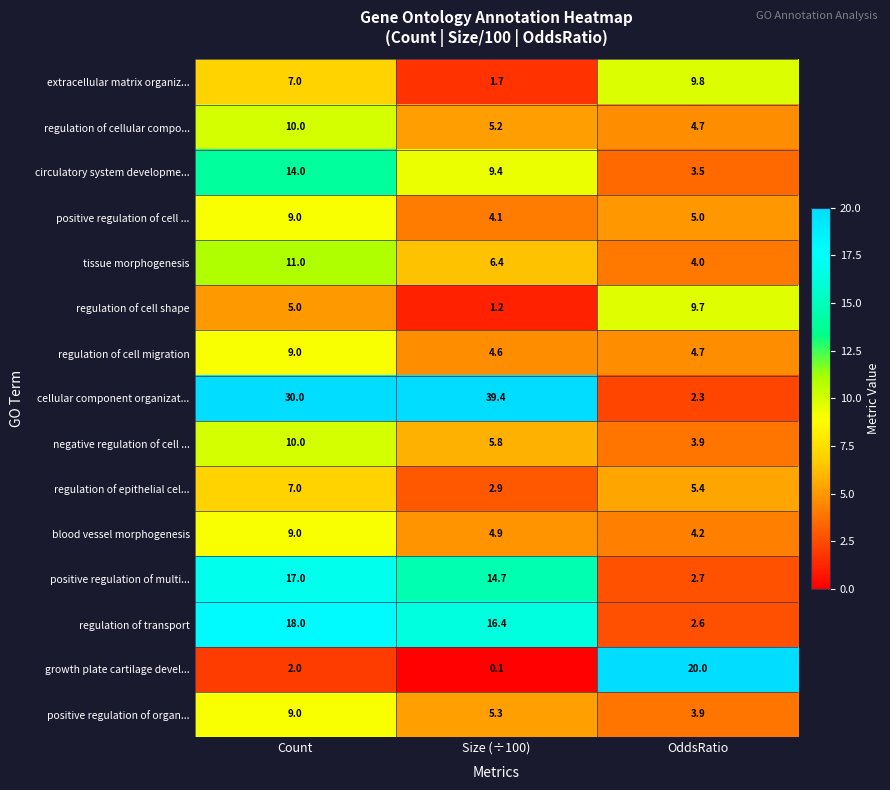

At which category is the sum across all series the highest?

Count